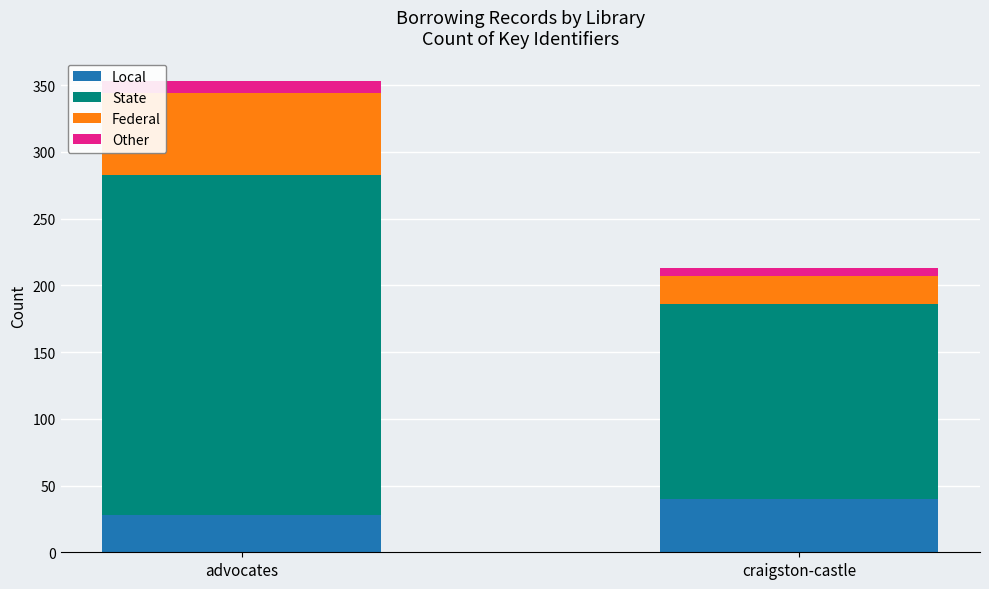

Are the bars horizontal?

No